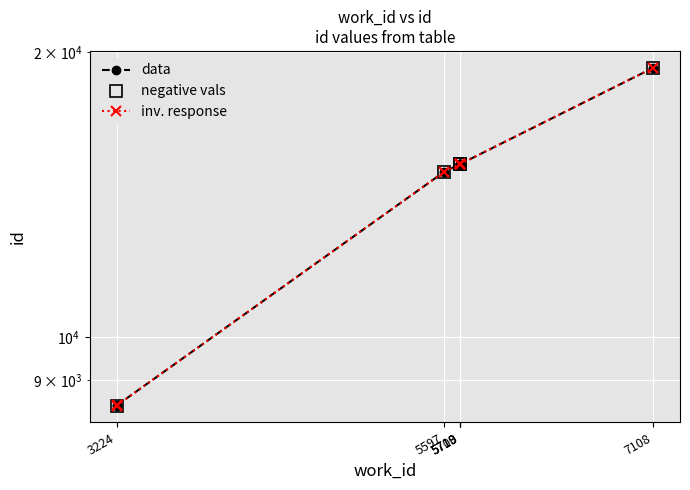

Reading right to left, what are all the values shown in this chart?

19258	15242	15241	15238	15235	15233	14959	8468	8466